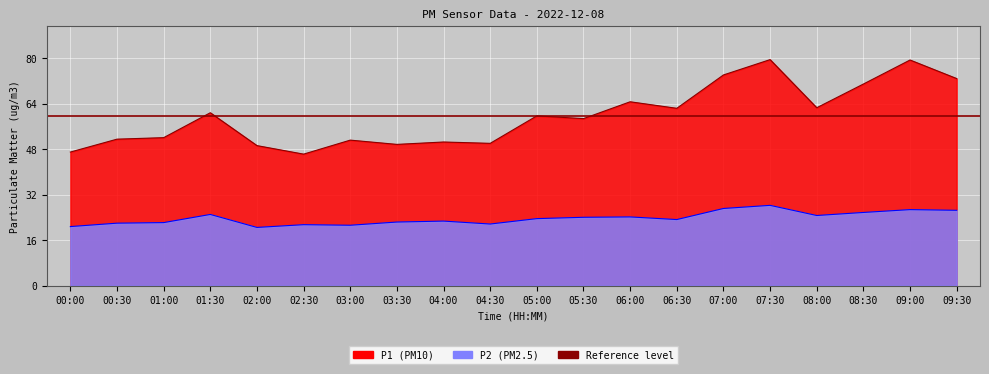

What is the label of the 17th point from the right?

01:30